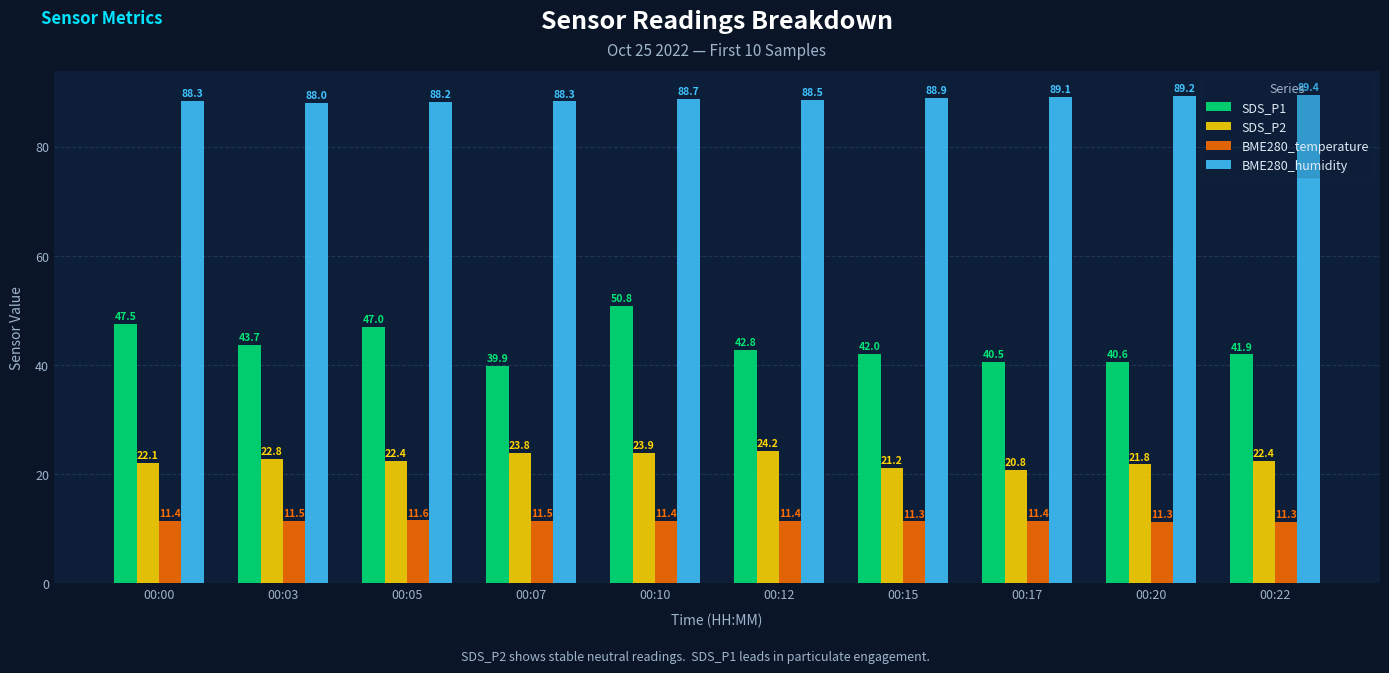

Count the BME280_temperature values in the range 11 to 12.

10